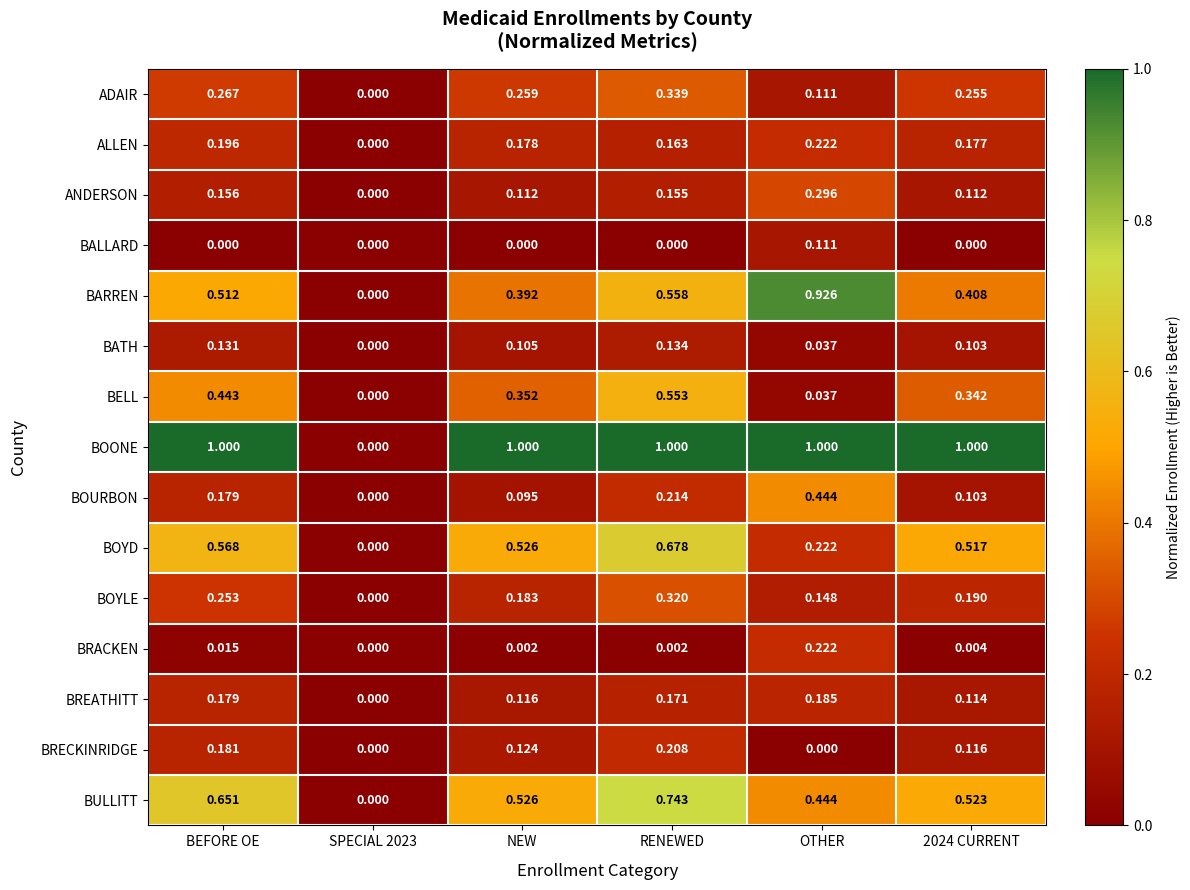

What is the total value across all series at OTHER?

4.4